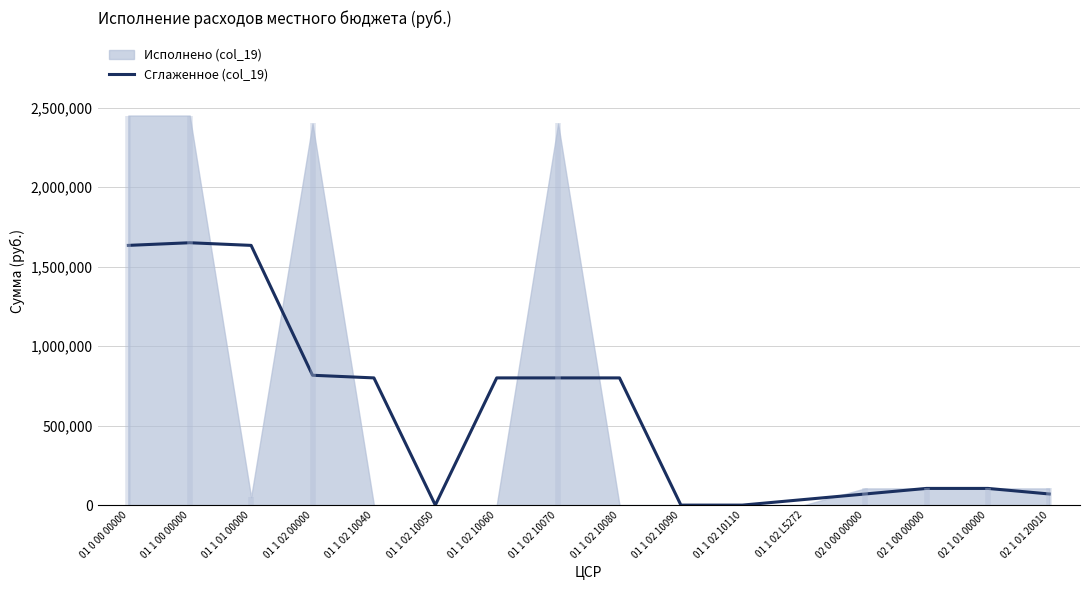

What is the value of the 7th point from the left?

800000.0